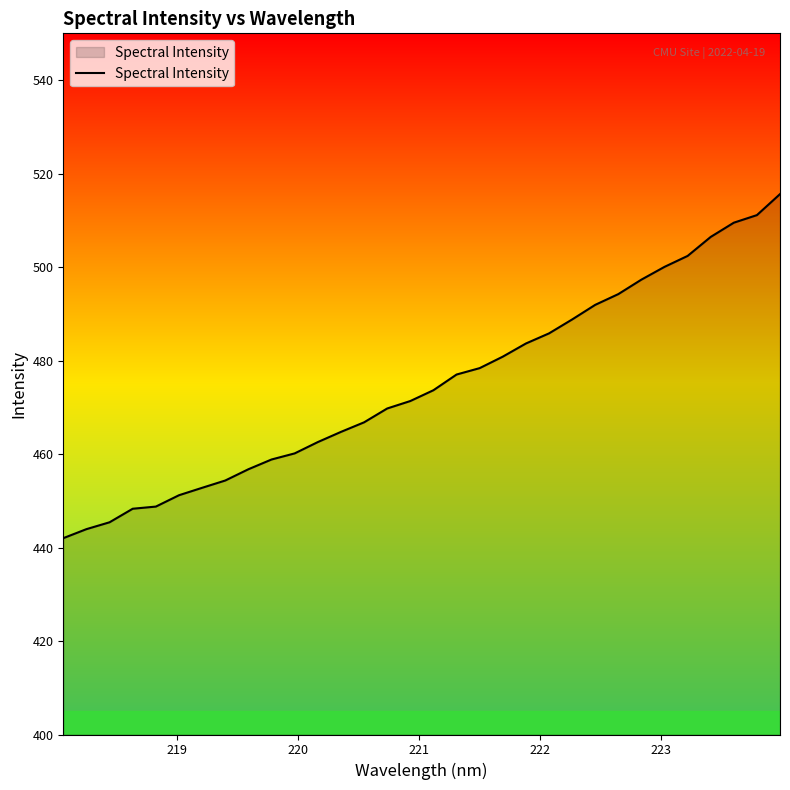

What is the difference between the maximum and minimum values?

73.6